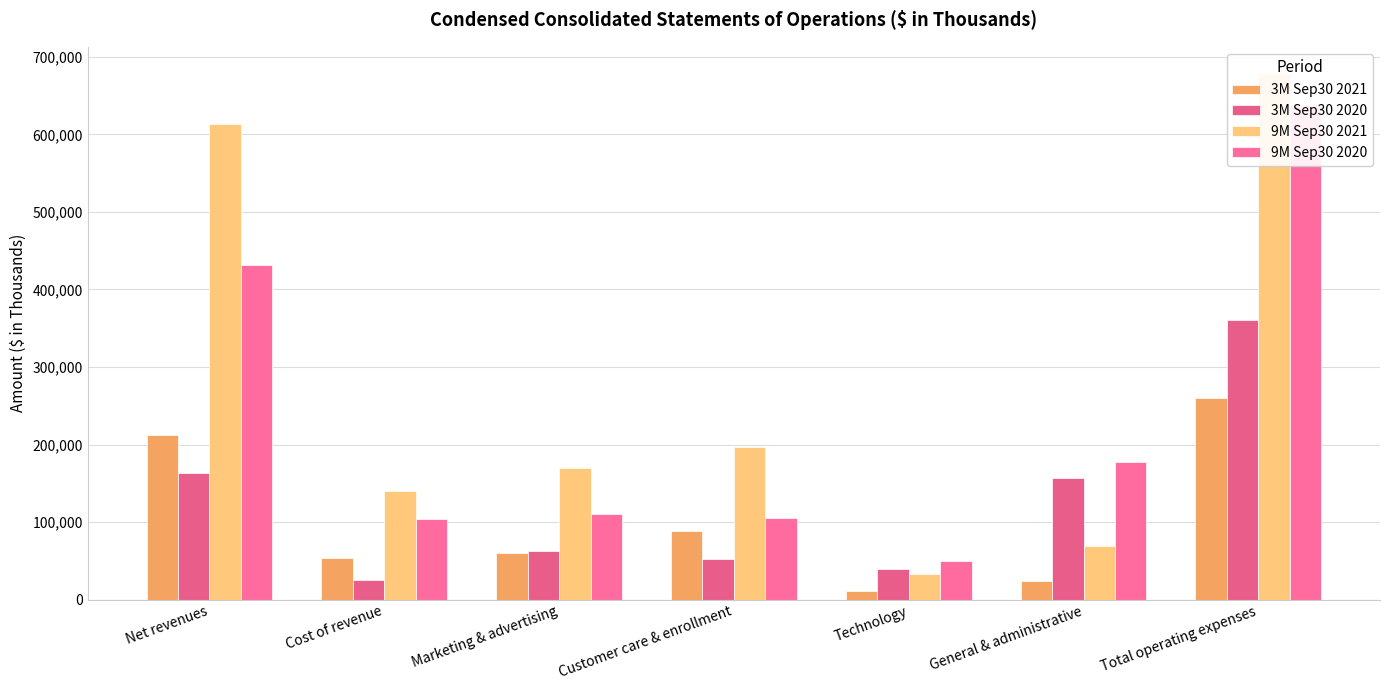

Which category has the lowest value across all series?

Technology